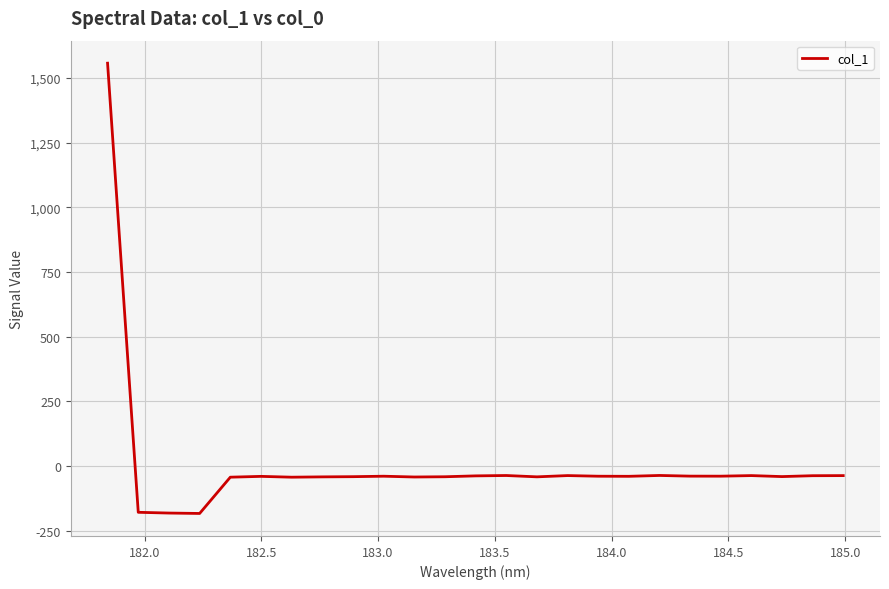

How many values are below zero?

24